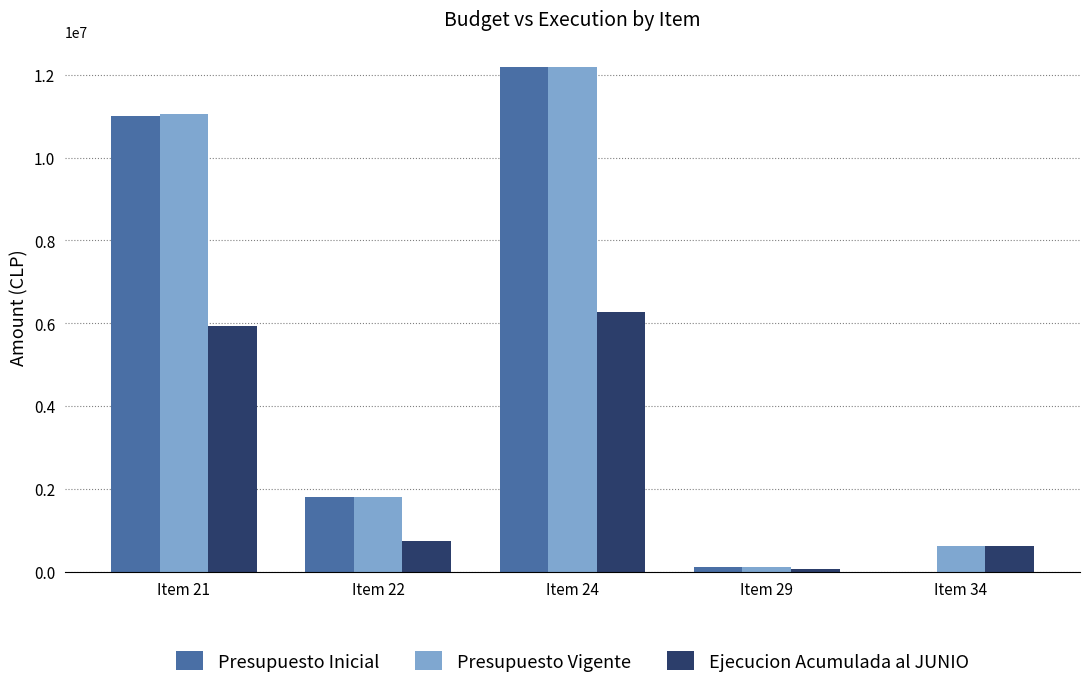

At which label does Presupuesto Inicial reach its peak?

Item 24